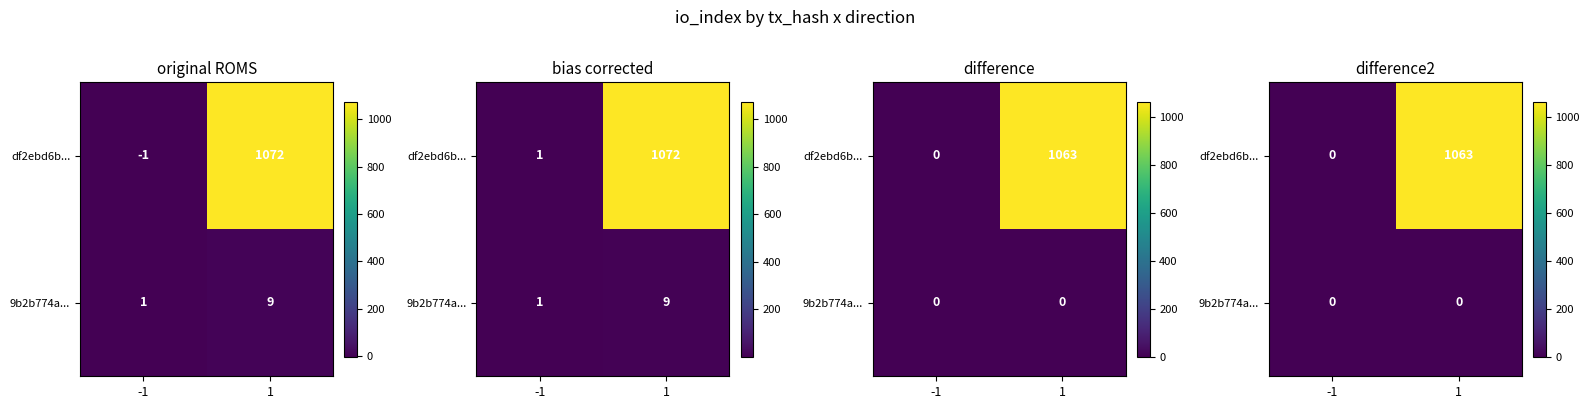

Which has a higher value, -1 or 1?

1